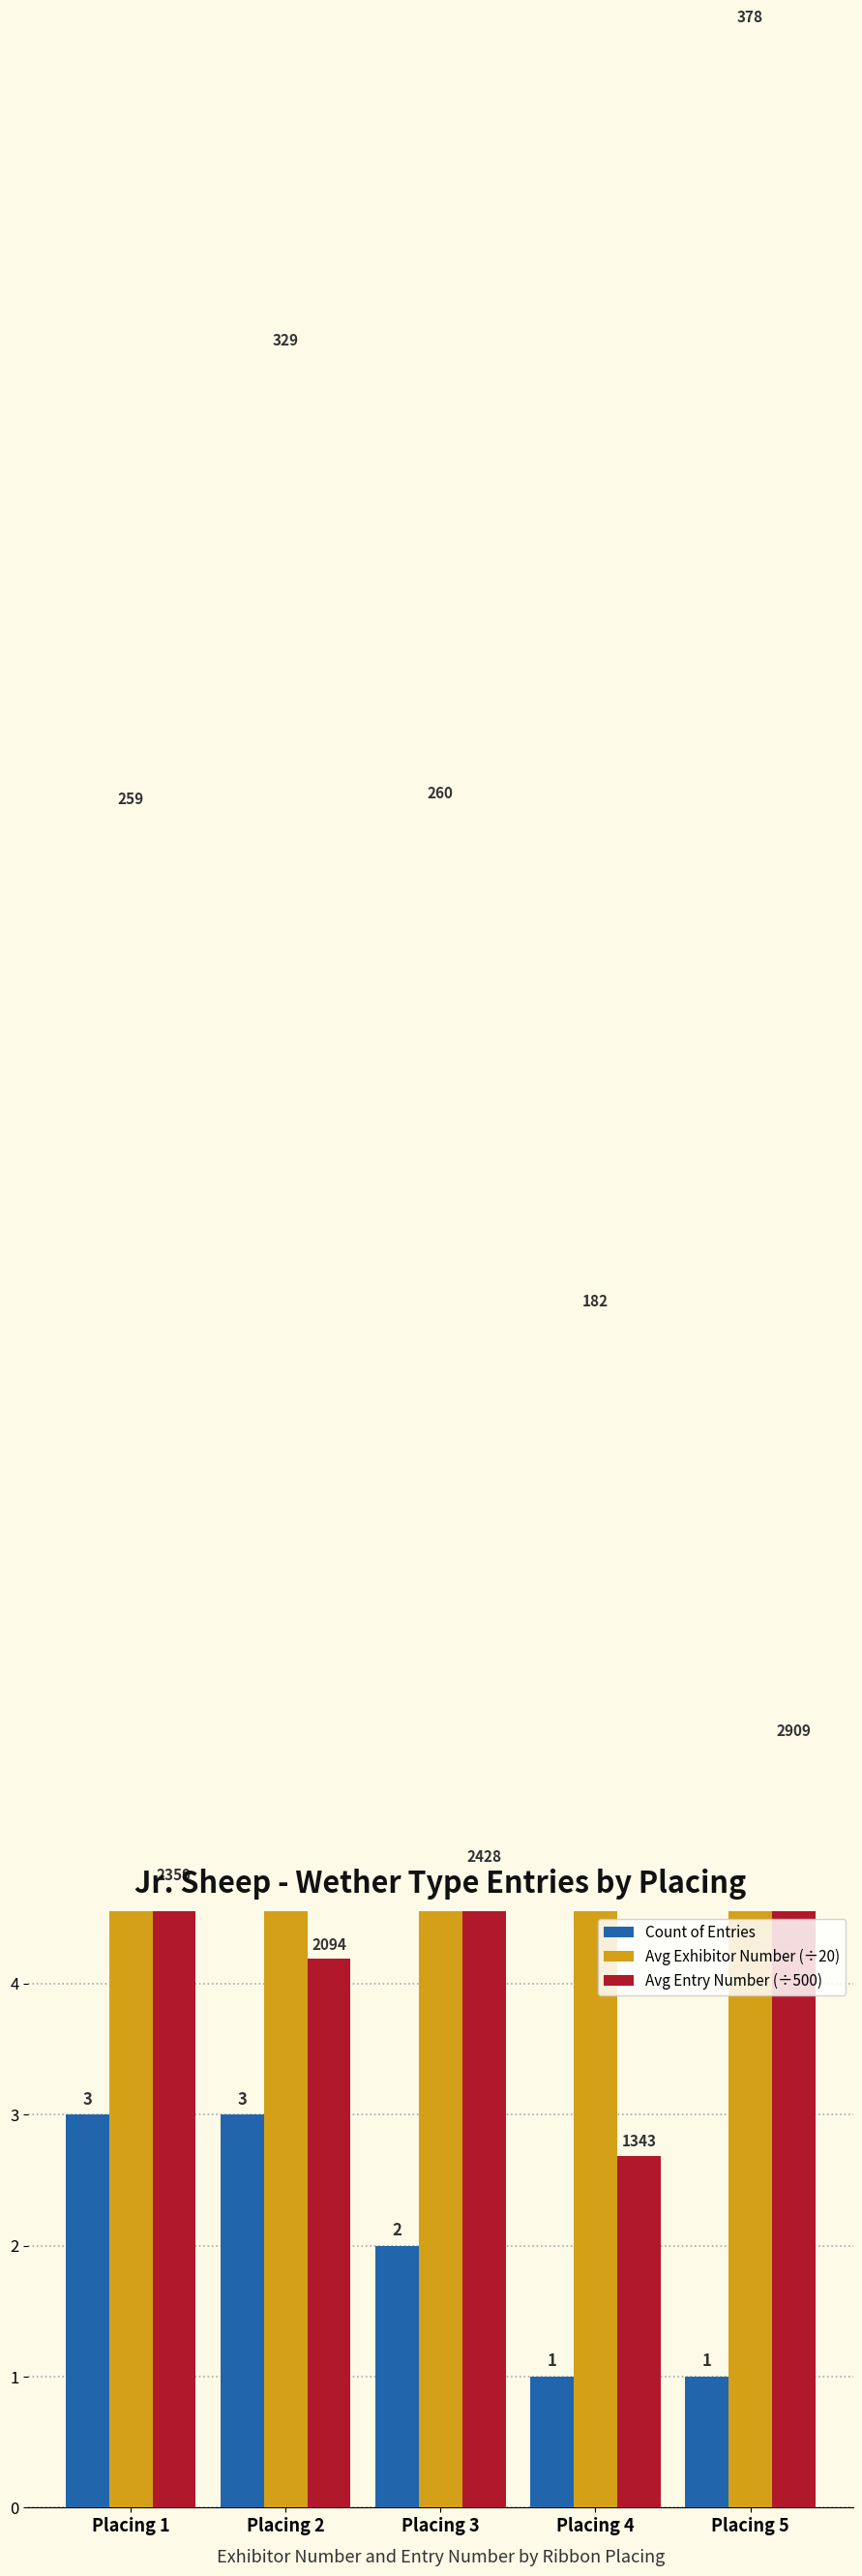

What is the difference between the Avg Entry Number (÷500) values at Placing 5 and Placing 3?

1.0